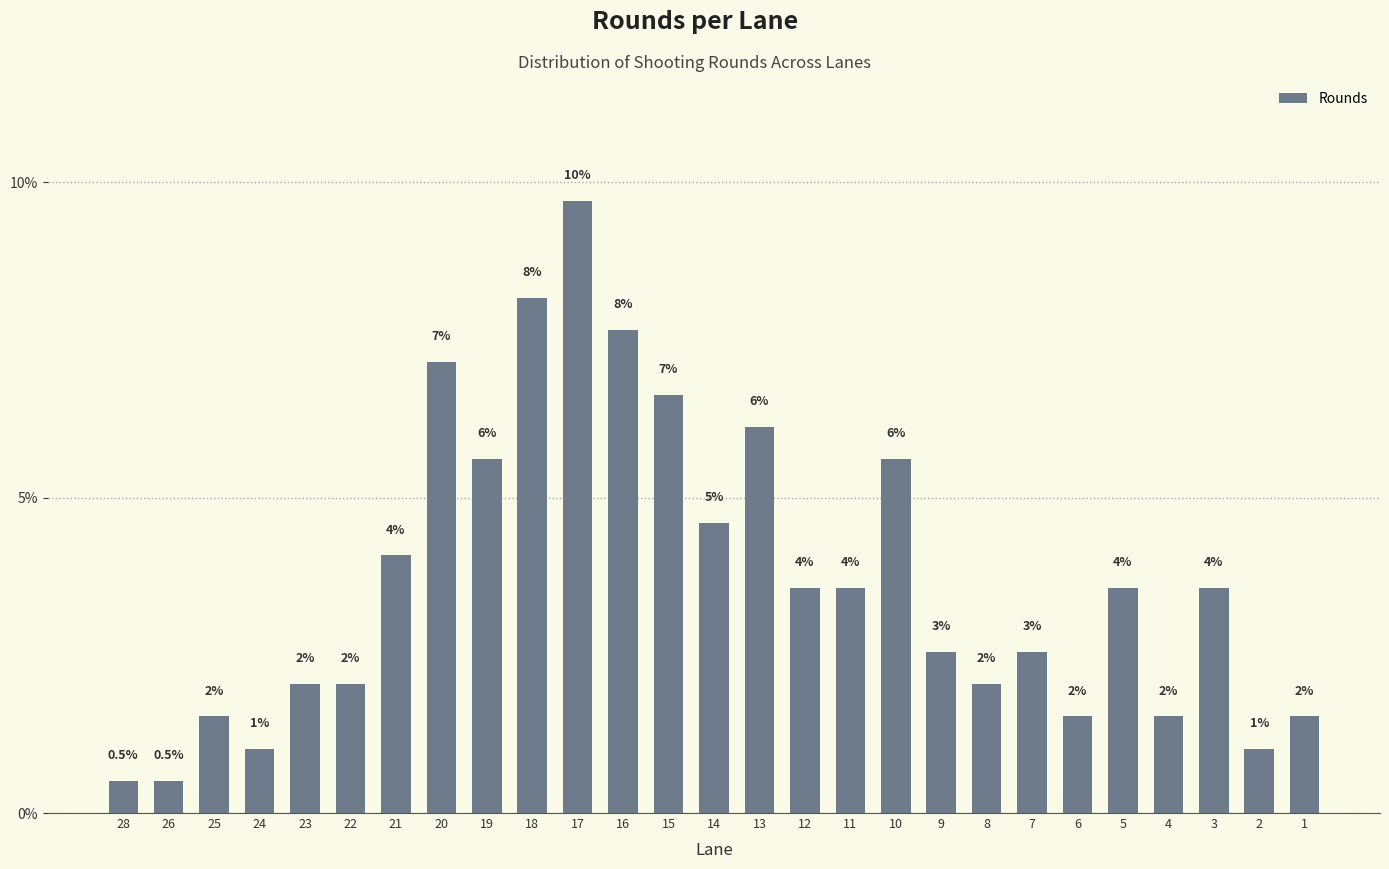

How many bars are there in total?

27